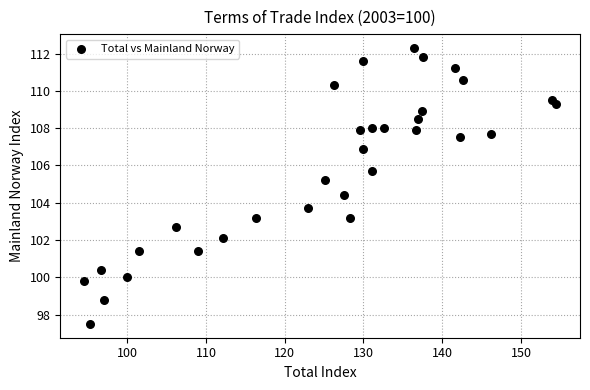

What is the range of Y values (max minus min)?

14.8